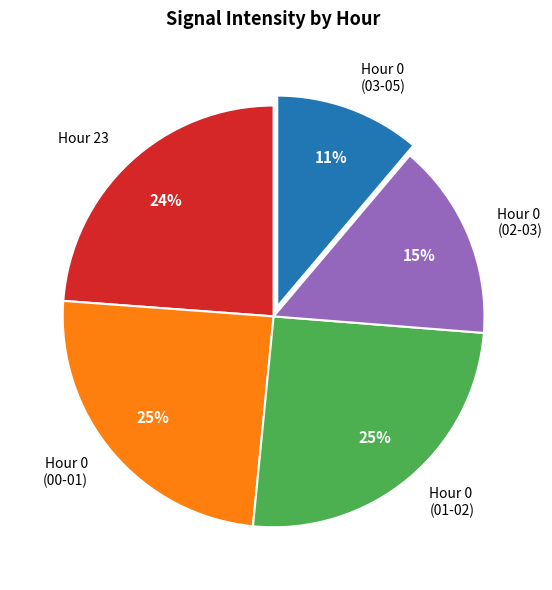

Which slice is the smallest?

Hour 0 (03-05)